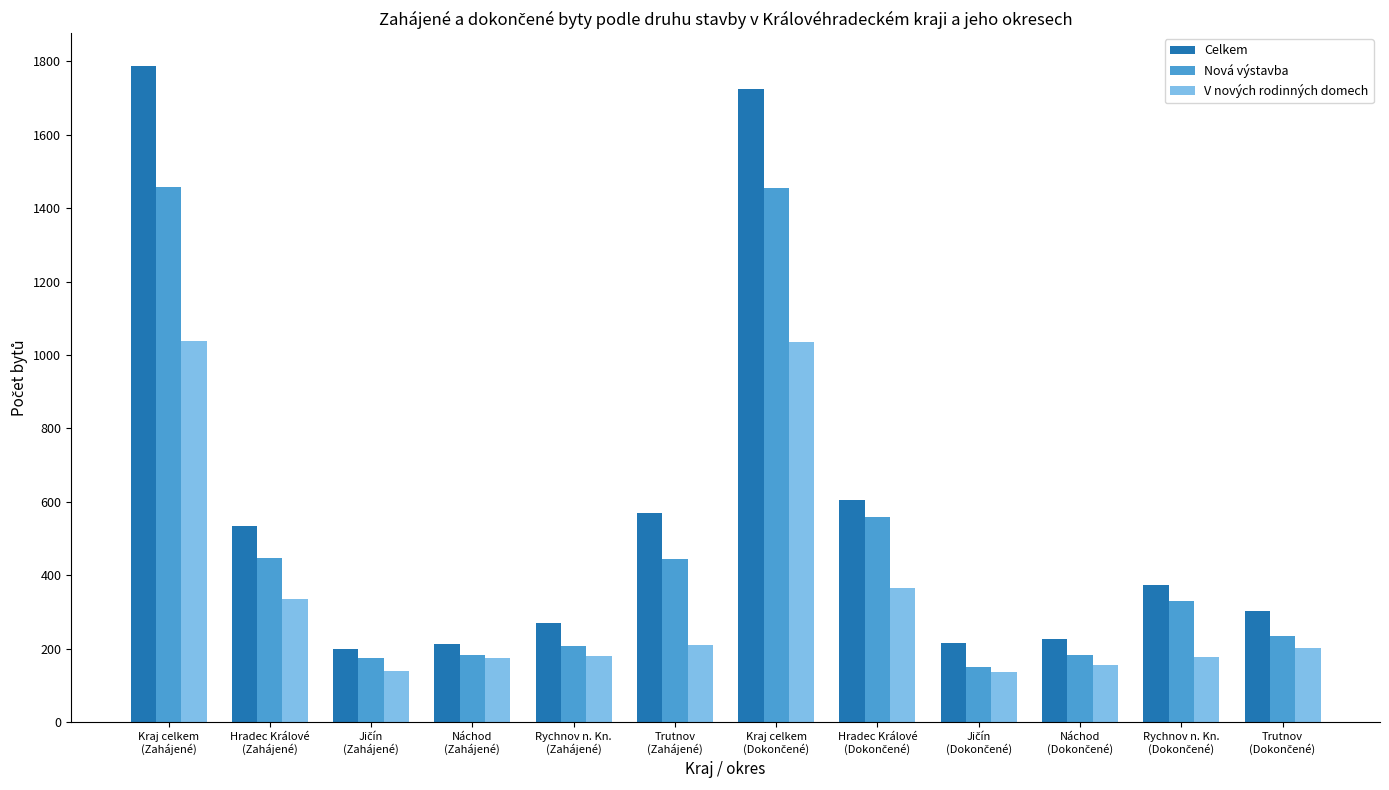

What is the sum of all V nových rodinných domech values?

4142